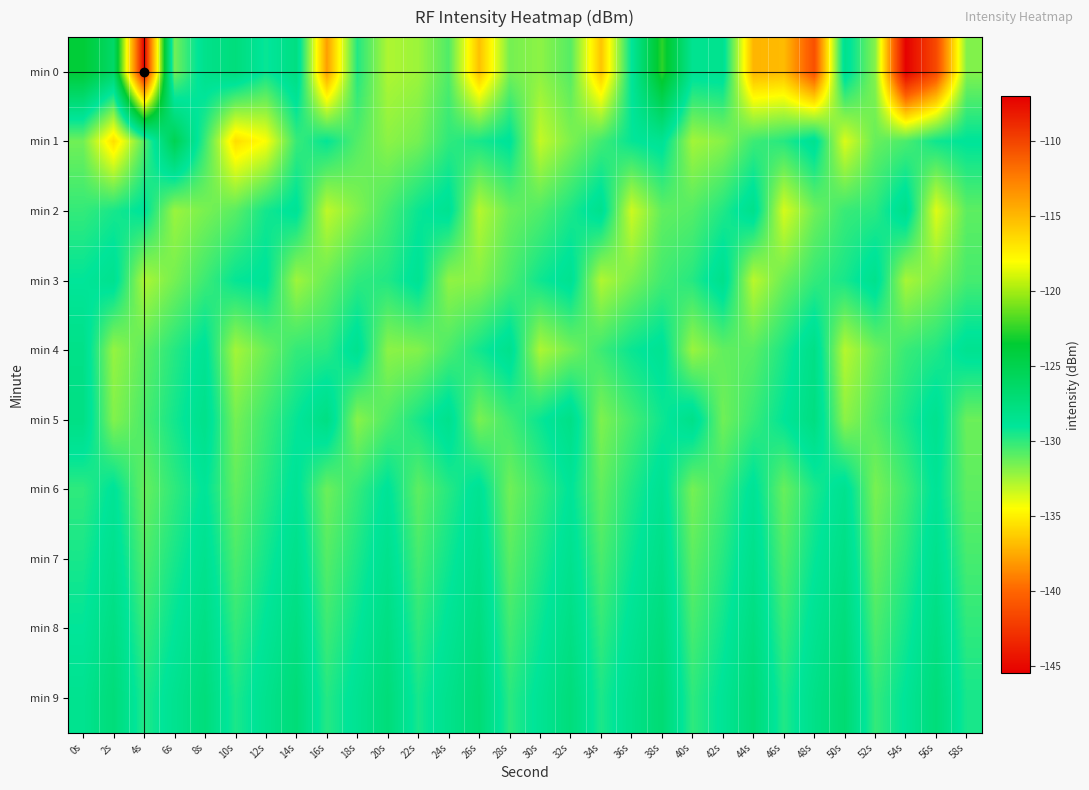

Reading right to left, transcribe all the data shown in this chart.

min 0: 58s=-131.8	56s=-141.5	54s=-145.4	52s=-131.9	50s=-128.3	48s=-141.1	46s=-136.9	44s=-137.1	42s=-128.4	40s=-128.5	38s=-122.5	36s=-129.0	34s=-136.6	32s=-130.8	30s=-132.0	28s=-131.5	26s=-136.7	24s=-130.7	22s=-132.4	20s=-132.7	18s=-129.8	16s=-138.0	14s=-127.7	12s=-129.2	10s=-127.4	8s=-128.3	6s=-131.4	4s=-107.1	2s=-126.3	0s=-123.8
min 1: 58s=-128.9	56s=-129.3	54s=-130.6	52s=-131.2	50s=-133.7	48s=-128.4	46s=-129.8	44s=-130.3	42s=-131.9	40s=-132.5	38s=-128.6	36s=-129.1	34s=-130.4	32s=-131.7	30s=-133.2	28s=-128.8	26s=-129.5	24s=-130.0	22s=-131.5	20s=-132.0	18s=-130.8	16s=-129.1	14s=-130.2	12s=-134.4	10s=-135.7	8s=-130.2	6s=-125.3	4s=-130.8	2s=-135.6	0s=-131.4
min 2: 58s=-131.0	56s=-133.8	54s=-128.1	52s=-129.9	50s=-130.2	48s=-131.4	46s=-133.6	44s=-128.2	42s=-129.7	40s=-130.8	38s=-131.1	36s=-133.4	34s=-128.3	32s=-129.6	30s=-130.7	28s=-131.3	26s=-132.9	24s=-128.5	22s=-129.2	20s=-130.5	18s=-131.8	16s=-133.1	14s=-128.7	12s=-129.4	10s=-130.9	8s=-131.6	6s=-132.3	4s=-128.8	2s=-129.5	0s=-130.1
min 3: 58s=-130.5	56s=-131.7	54s=-132.6	52s=-128.3	50s=-129.5	48s=-130.1	46s=-131.3	44s=-133.0	42s=-128.2	40s=-129.8	38s=-130.4	36s=-131.6	34s=-132.8	32s=-128.5	30s=-129.3	28s=-130.6	26s=-131.9	24s=-132.1	22s=-128.6	20s=-129.7	18s=-130.0	16s=-131.2	14s=-132.4	12s=-128.8	10s=-129.1	8s=-130.3	6s=-131.5	4s=-132.7	2s=-128.4	0s=-129.0
min 4: 58s=-128.5	56s=-129.7	54s=-130.2	52s=-131.4	50s=-132.9	48s=-128.0	46s=-129.6	44s=-130.9	42s=-131.1	40s=-132.3	38s=-128.6	36s=-129.2	34s=-130.3	32s=-131.5	30s=-132.7	28s=-128.3	26s=-129.4	24s=-130.6	22s=-131.8	20s=-132.0	18s=-128.4	16s=-129.9	14s=-130.1	12s=-131.3	10s=-132.5	8s=-128.7	6s=-129.8	4s=-131.0	2s=-132.2	0s=-128.1
min 5: 58s=-131.3	56s=-128.4	54s=-129.6	52s=-130.8	50s=-132.0	48s=-127.7	46s=-129.0	44s=-130.2	42s=-131.4	40s=-128.1	38s=-129.3	36s=-130.5	34s=-131.7	32s=-128.0	30s=-129.2	28s=-130.4	26s=-131.6	24s=-128.3	22s=-129.5	20s=-130.7	18s=-131.9	16s=-127.8	14s=-129.1	12s=-130.3	10s=-131.5	8s=-128.2	6s=-129.4	4s=-130.6	2s=-131.8	0s=-127.9
min 6: 58s=-131.0	56s=-128.8	54s=-130.4	52s=-131.6	50s=-128.4	48s=-129.6	46s=-131.2	44s=-128.7	42s=-130.3	40s=-131.5	38s=-128.5	36s=-129.7	34s=-131.1	32s=-128.9	30s=-130.2	28s=-131.4	26s=-128.6	24s=-129.8	22s=-131.0	20s=-128.8	18s=-130.1	16s=-131.3	14s=-128.7	12s=-129.9	10s=-131.1	8s=-128.9	6s=-130.0	4s=-131.2	2s=-128.8	0s=-130.0
min 7: 58s=-130.5	56s=-128.3	54s=-129.9	52s=-131.1	50s=-127.9	48s=-129.1	46s=-130.7	44s=-128.2	42s=-129.8	40s=-131.0	38s=-128.0	36s=-129.2	34s=-130.6	32s=-128.4	30s=-129.7	28s=-130.9	26s=-128.1	24s=-129.3	22s=-130.5	20s=-128.3	18s=-129.6	16s=-130.8	14s=-128.2	12s=-129.4	10s=-130.6	8s=-128.4	6s=-129.5	4s=-130.7	2s=-128.3	0s=-129.5
min 8: 58s=-130.0	56s=-127.8	54s=-129.4	52s=-130.6	50s=-127.4	48s=-128.6	46s=-130.2	44s=-127.7	42s=-129.3	40s=-130.5	38s=-127.5	36s=-128.7	34s=-130.1	32s=-127.9	30s=-129.2	28s=-130.4	26s=-127.6	24s=-128.8	22s=-130.0	20s=-127.8	18s=-129.1	16s=-130.3	14s=-127.7	12s=-128.9	10s=-130.1	8s=-127.9	6s=-129.0	4s=-130.2	2s=-127.8	0s=-129.0
min 9: 58s=-129.5	56s=-127.3	54s=-128.9	52s=-130.1	50s=-126.9	48s=-128.1	46s=-129.7	44s=-127.2	42s=-128.8	40s=-130.0	38s=-127.0	36s=-128.2	34s=-129.6	32s=-127.4	30s=-128.7	28s=-129.9	26s=-127.1	24s=-128.3	22s=-129.5	20s=-127.3	18s=-128.6	16s=-129.8	14s=-127.2	12s=-128.4	10s=-129.6	8s=-127.4	6s=-128.5	4s=-129.7	2s=-127.3	0s=-128.5